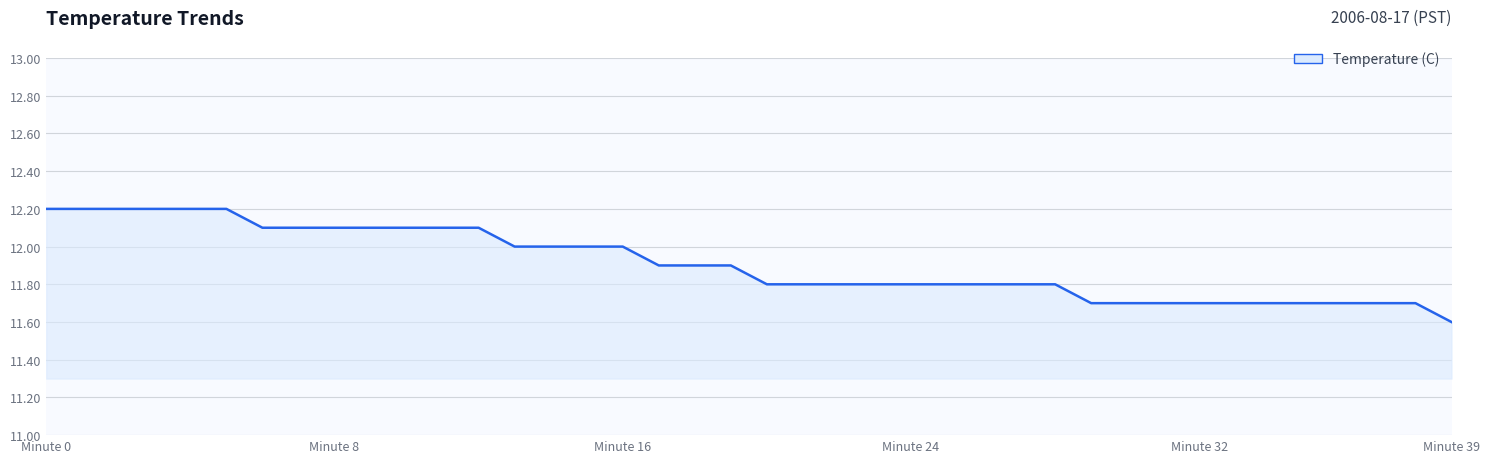

Reading left to right, what are all the values shown in this chart?

12.2	12.2	12.2	12.2	12.2	12.2	12.1	12.1	12.1	12.1	12.1	12.1	12.1	12.0	12.0	12.0	12.0	11.9	11.9	11.9	11.8	11.8	11.8	11.8	11.8	11.8	11.8	11.8	11.8	11.7	11.7	11.7	11.7	11.7	11.7	11.7	11.7	11.7	11.7	11.6